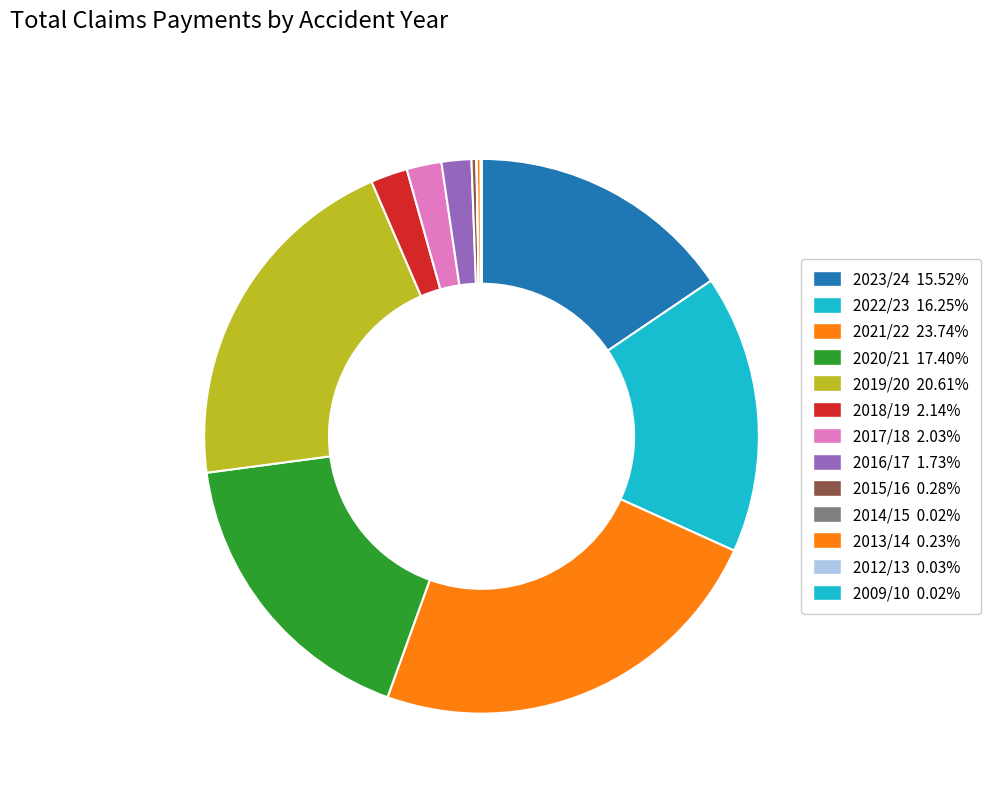

What is the change in value from 2021/22 to 2019/20?

-4310176.4